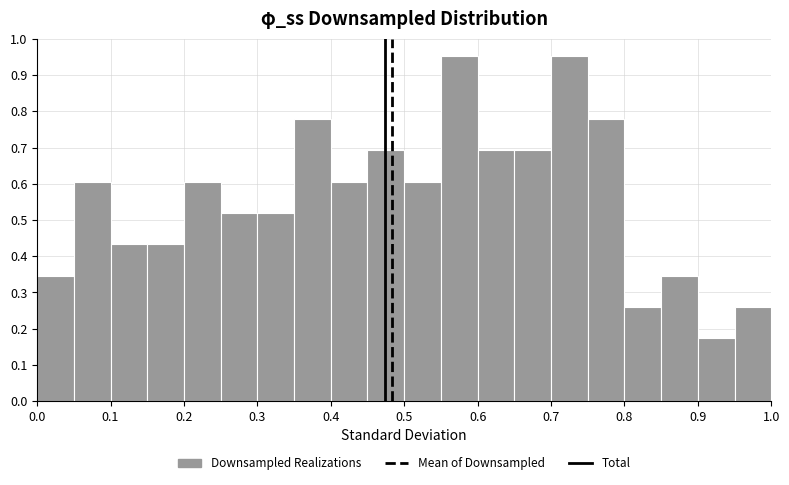

Reading left to right, transcribe this chart: for each bar, give the range it covers on the x-axis and its height. The values are not printed on the chart, so give them approximately, as read against the axis.

0.00 to 0.05: 0.35
0.05 to 0.10: 0.61
0.10 to 0.15: 0.43
0.15 to 0.20: 0.43
0.20 to 0.25: 0.61
0.25 to 0.30: 0.52
0.30 to 0.35: 0.52
0.35 to 0.40: 0.78
0.40 to 0.45: 0.61
0.45 to 0.50: 0.69
0.50 to 0.55: 0.61
0.55 to 0.60: 0.95
0.60 to 0.65: 0.69
0.65 to 0.70: 0.69
0.70 to 0.75: 0.95
0.75 to 0.80: 0.78
0.80 to 0.85: 0.26
0.85 to 0.90: 0.35
0.90 to 0.95: 0.17
0.95 to 1.00: 0.26